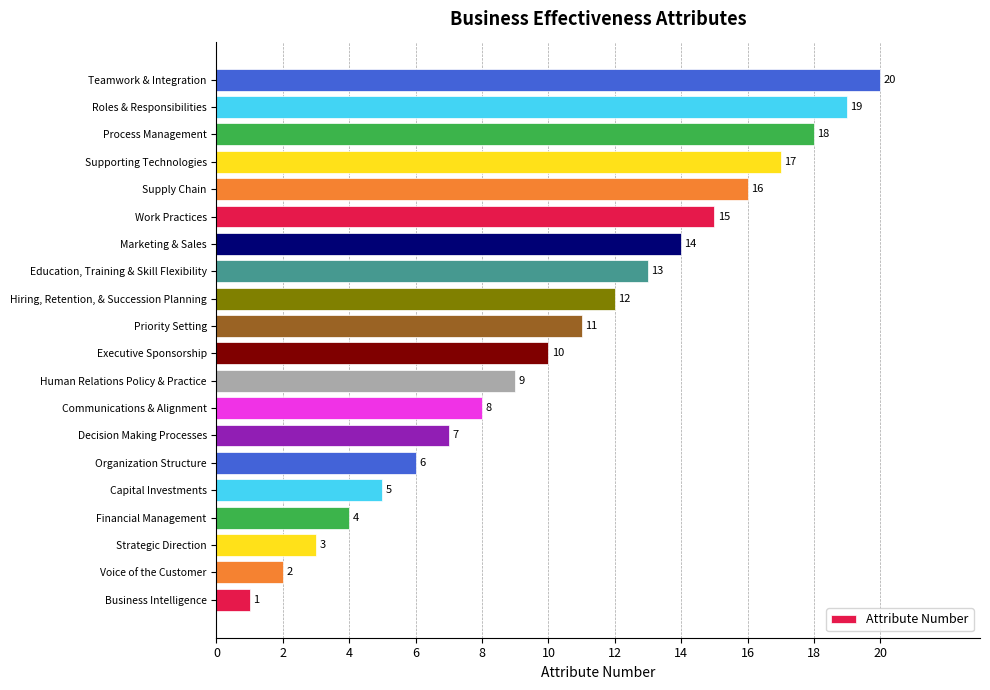

What is the change in value from Communications & Alignment to Hiring, Retention, & Succession Planning?

+4